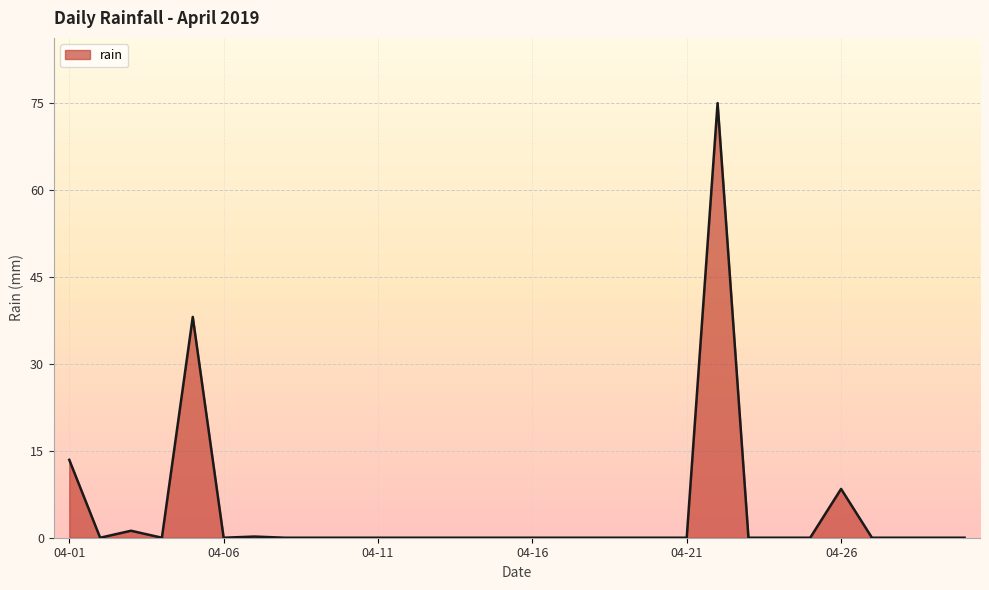

Does the chart display data point markers on the line(s)?

No